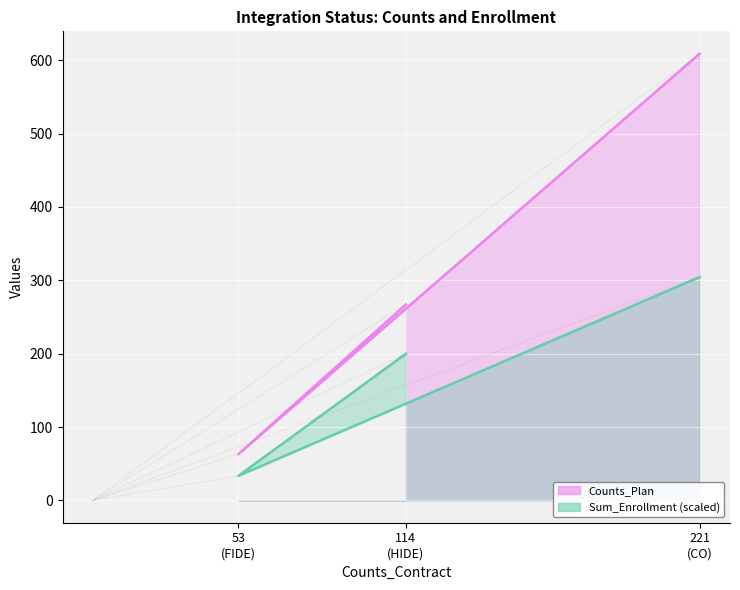

True or false: Counts_Plan has a value of 39.9 at 53
(FIDE).

False